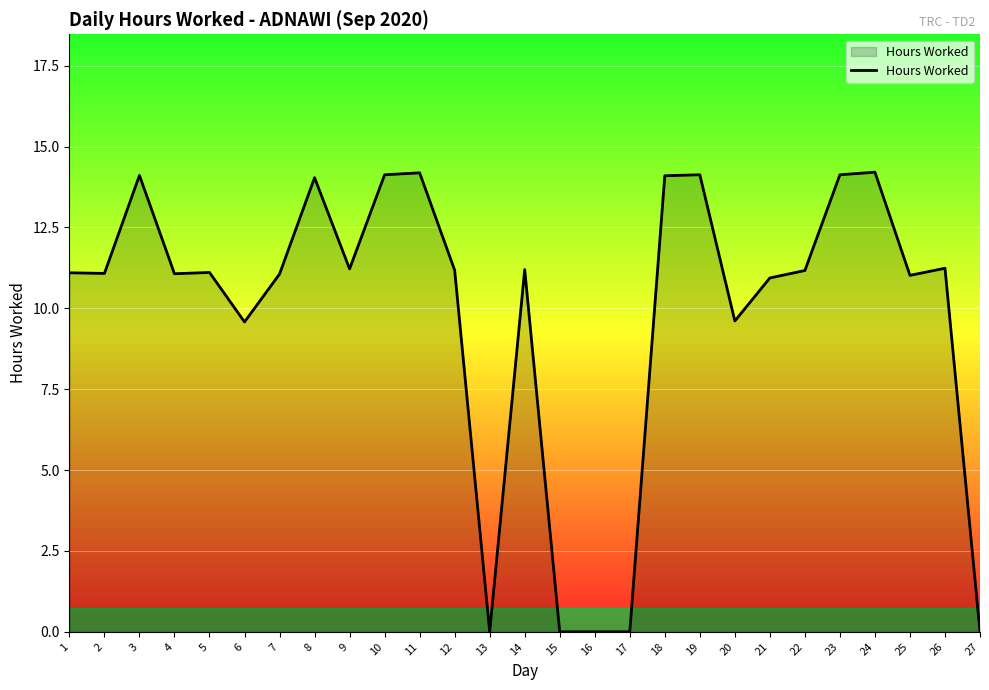

What is the ratio of the value at 9 to the value at 10?

0.8